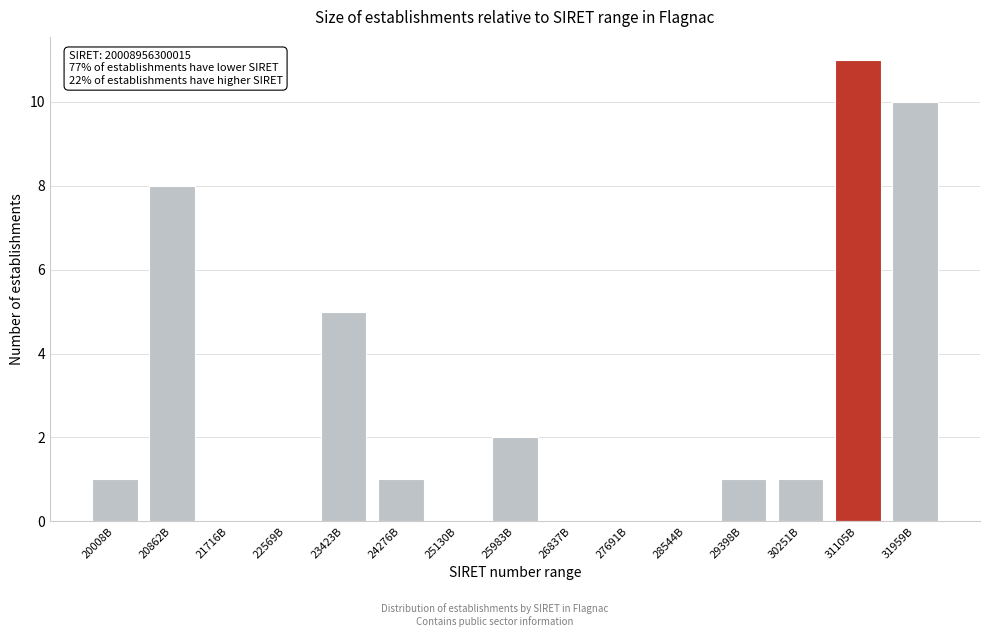

Reading left to right, list all the values displayed in this chart.

20008B=1	20862B=8	21716B=0	22569B=0	23423B=5	24276B=1	25130B=0	25983B=2	26837B=0	27691B=0	28544B=0	29398B=1	30251B=1	31105B=11	31959B=10